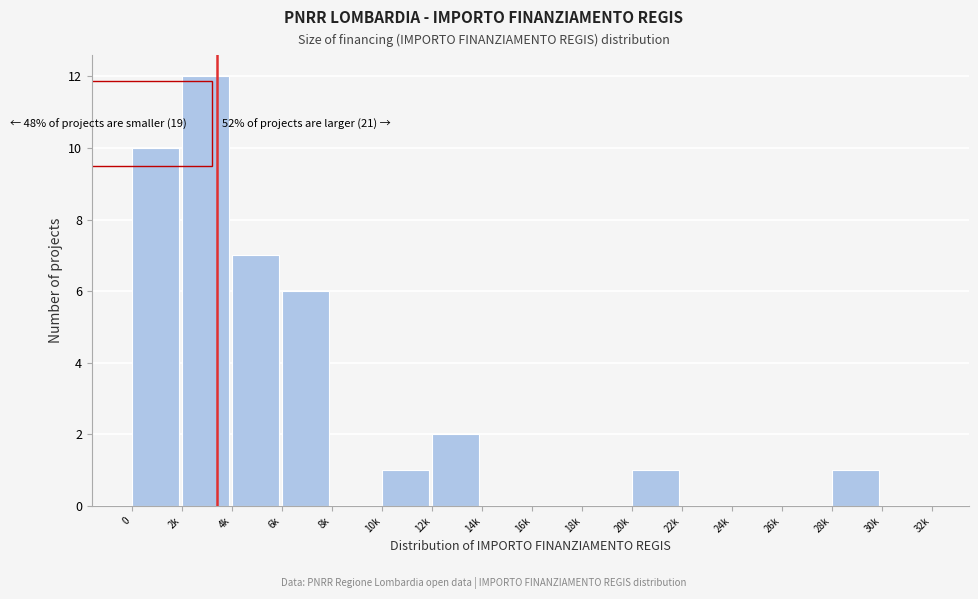

Reading right to left, transcribe all the data shown in this chart.

30k=0	28k=1	26k=0	24k=0	22k=0	20k=1	18k=0	16k=0	14k=0	12k=2	10k=1	8k=0	6k=6	4k=7	2k=12	0=10